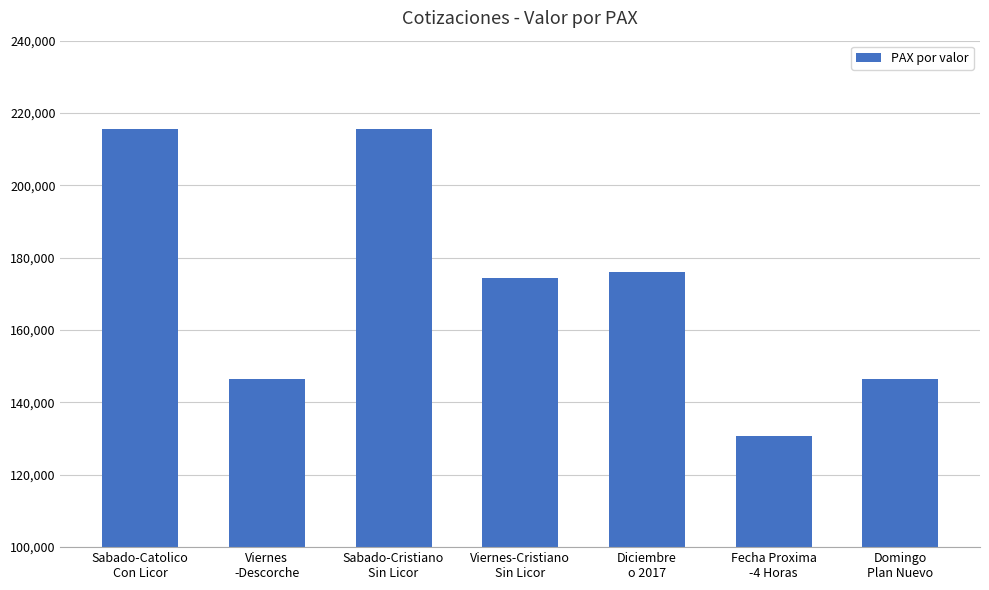

What is the sum of the values at Diciembre
o 2017 and Viernes-Cristiano
Sin Licor?

350327